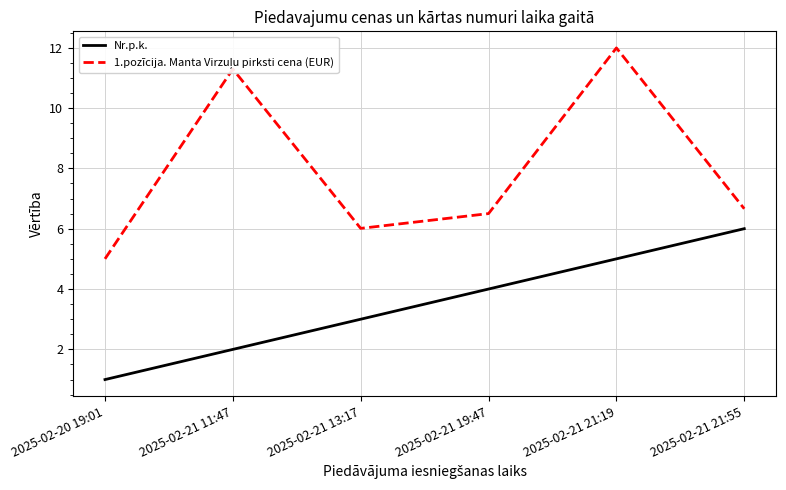

What is the difference between the highest and lowest values at 2025-02-21 11:47?

9.3